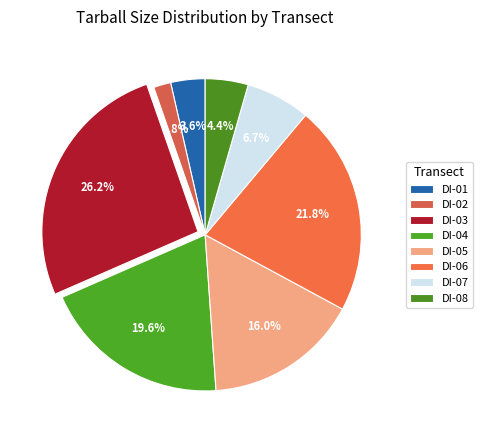

How many segments does this pie chart have?

8